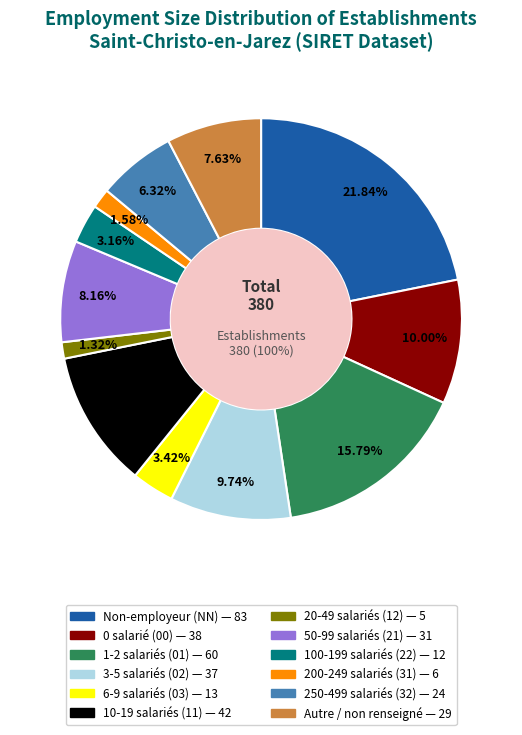

Which category has the biggest portion of the pie?

NN